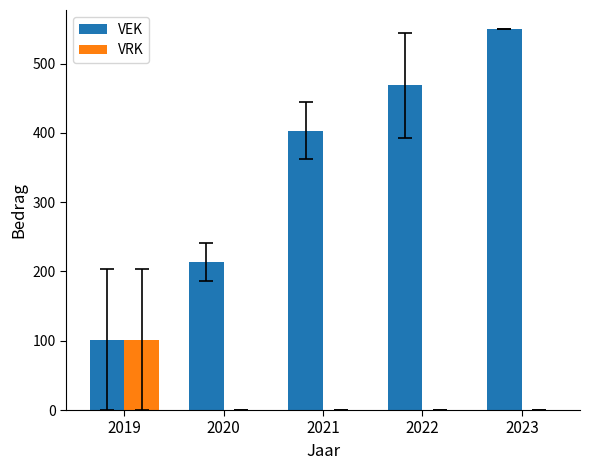

Between 2021 and 2022, which series saw the biggest shift?

VEK